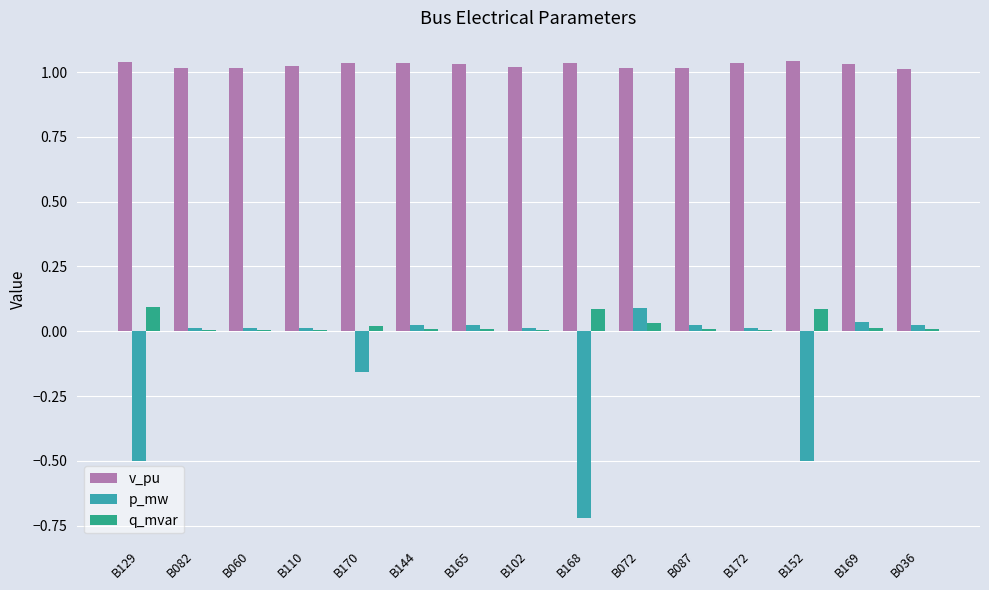

True or false: v_pu has a value of 1.0 at B168.

True